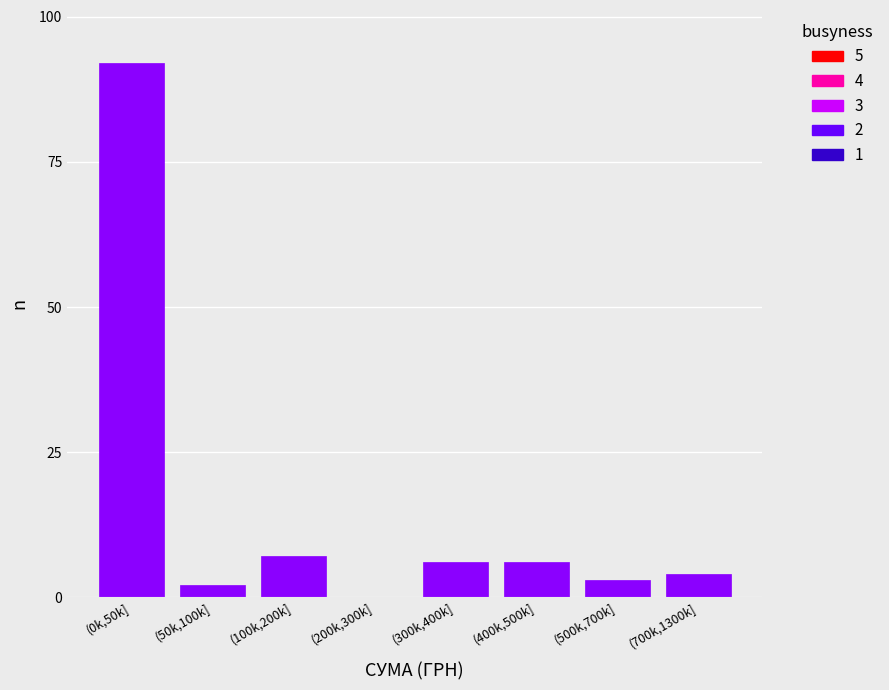

Reading left to right, transcribe all the data shown in this chart.

(0k,50k]=92	(50k,100k]=2	(100k,200k]=7	(200k,300k]=0	(300k,400k]=6	(400k,500k]=6	(500k,700k]=3	(700k,1300k]=4